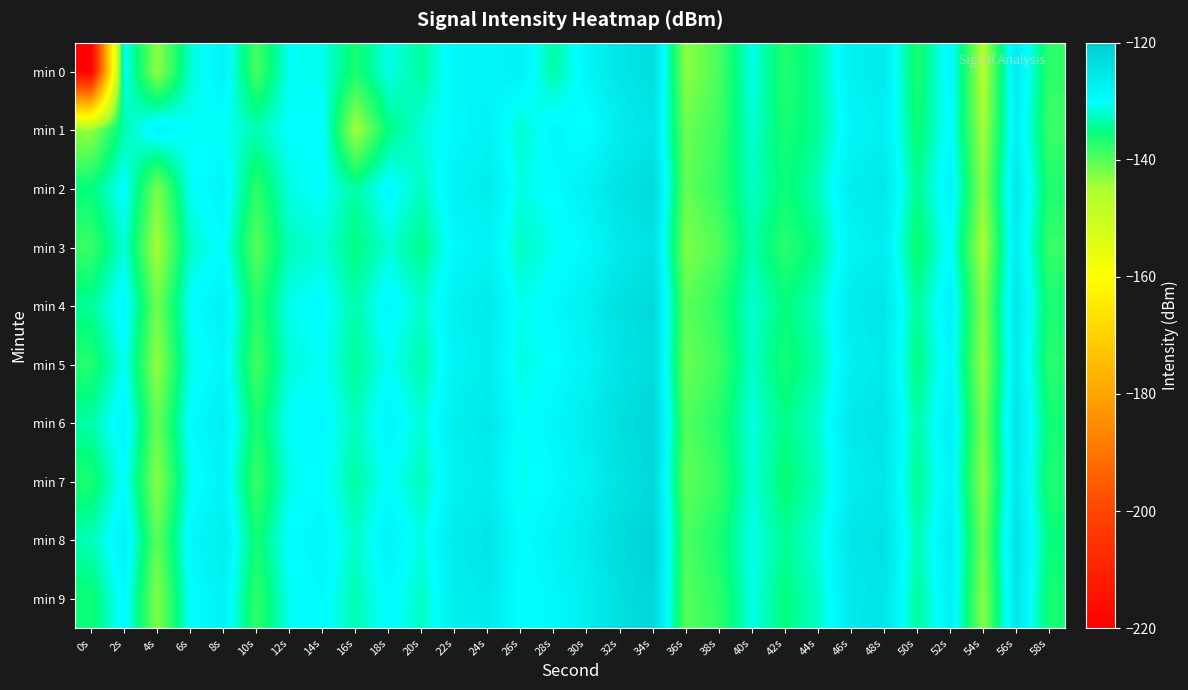

Which label corresponds to the largest value in the chart?

34s